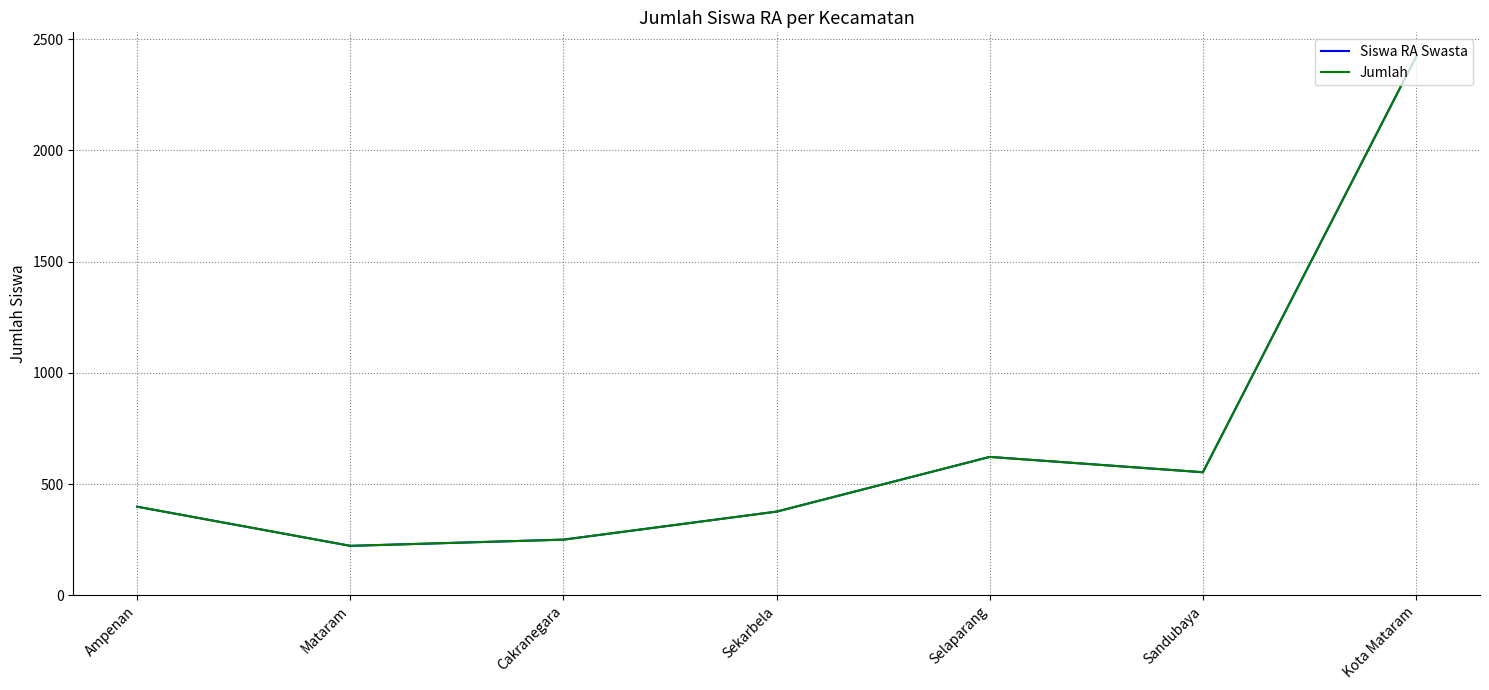

True or false: Jumlah and Siswa RA Swasta cross at least once.

False